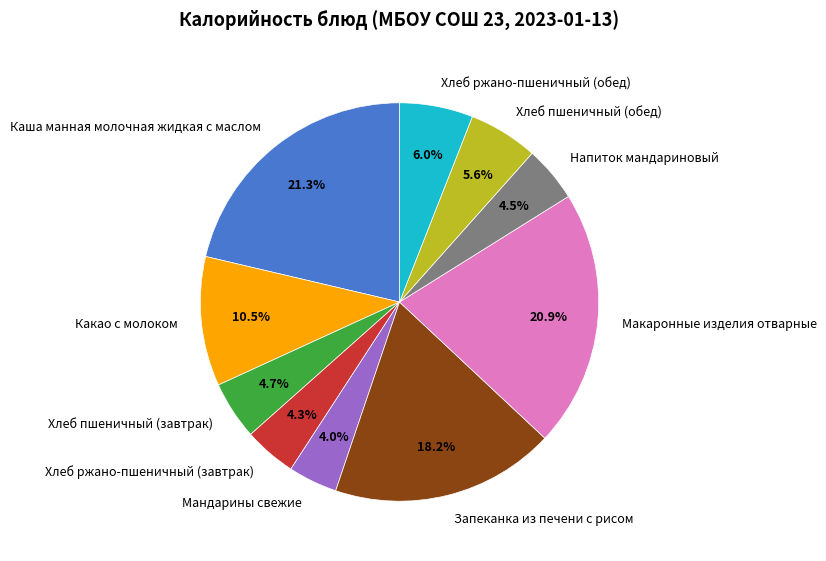

To the nearest percent, what is the average slice percentage?

10%